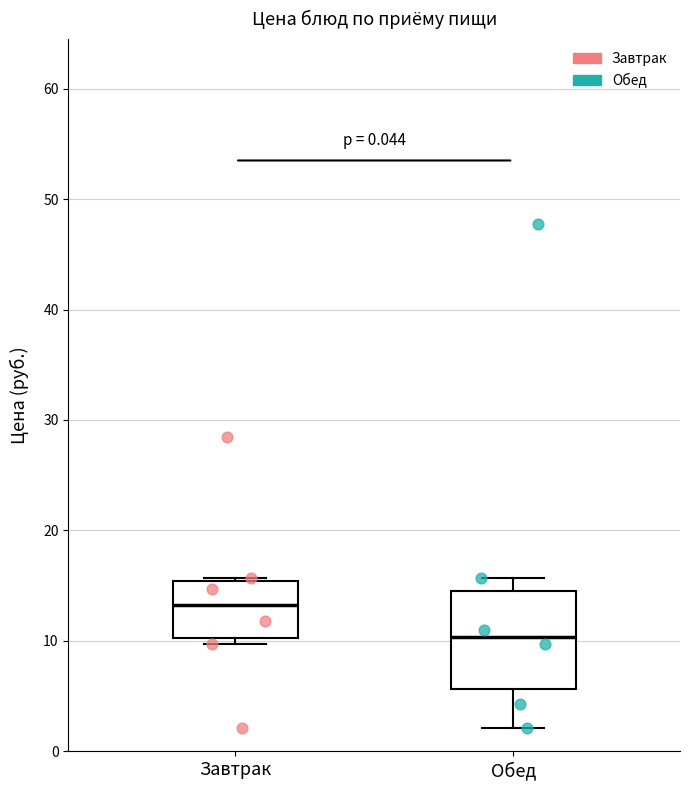

Where is the lower edge of the box for Обед on the y-axis? The values are not printed on the chart, so give them approximately, as read against the axis.

6